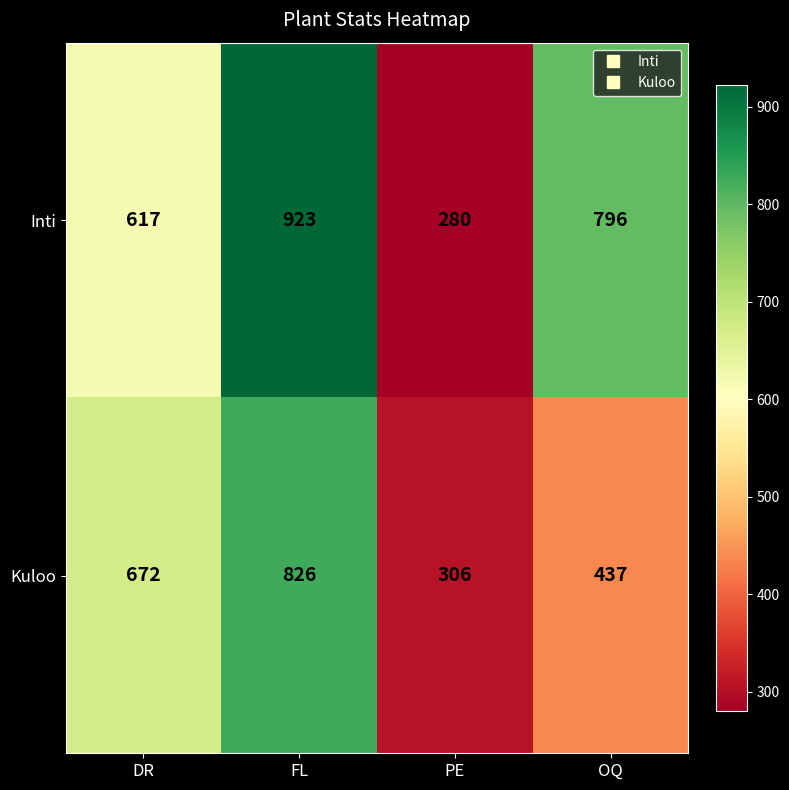

Is it true that Inti equals 923 at FL?

True